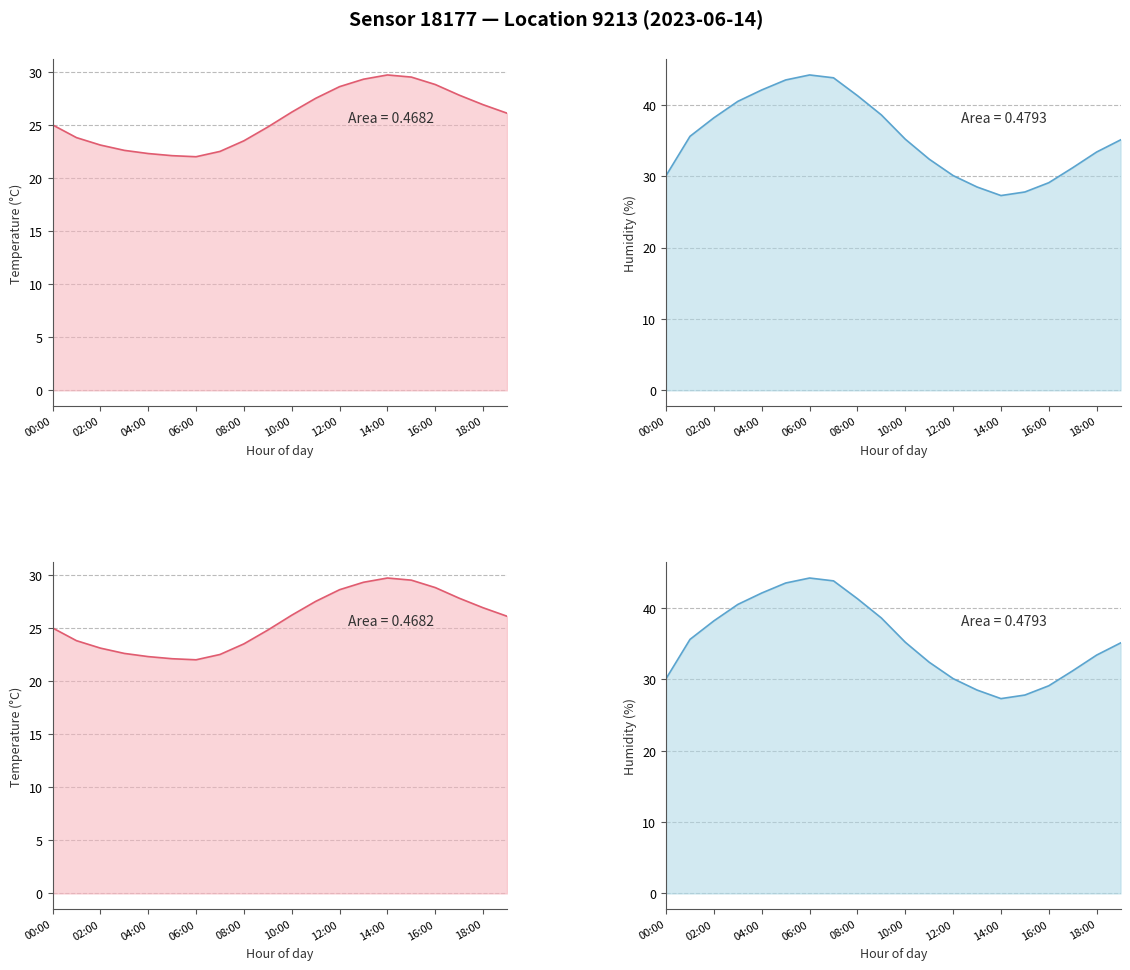

How many lines are shown in the chart?

2